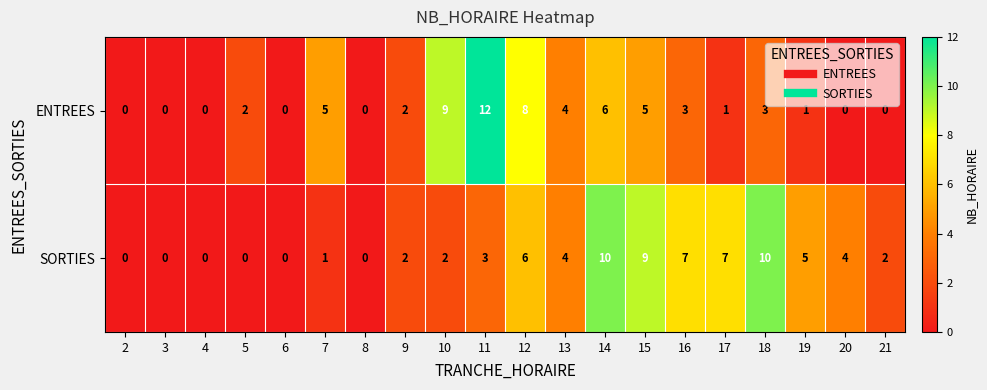

Rank the series by their maximum value, from lowest to highest.

SORTIES, ENTREES